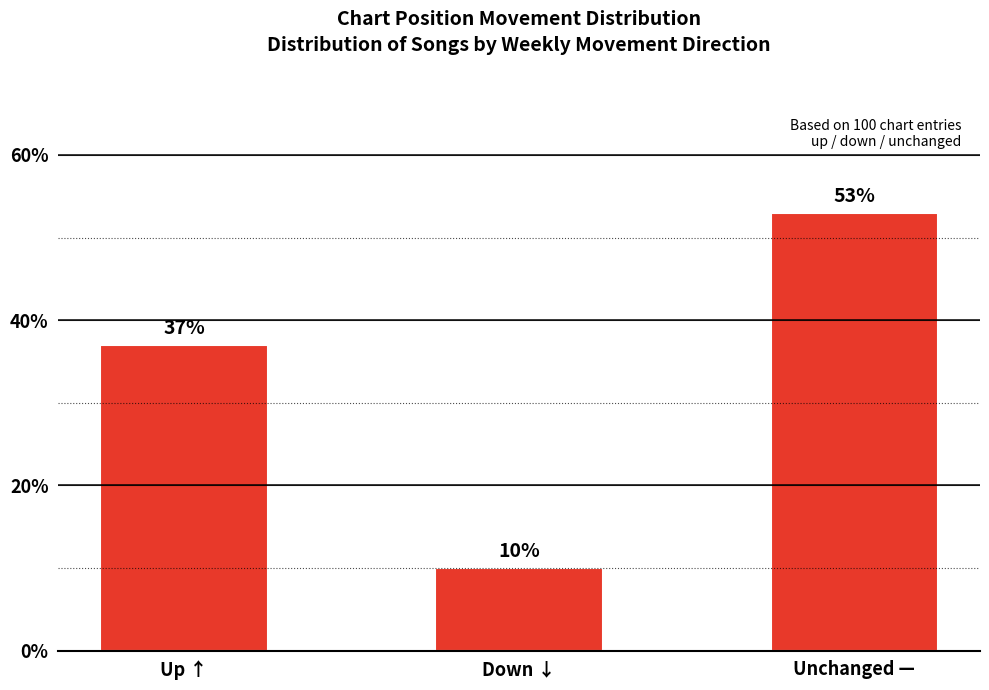

Between Unchanged — and Down ↓, which is larger?

Unchanged —